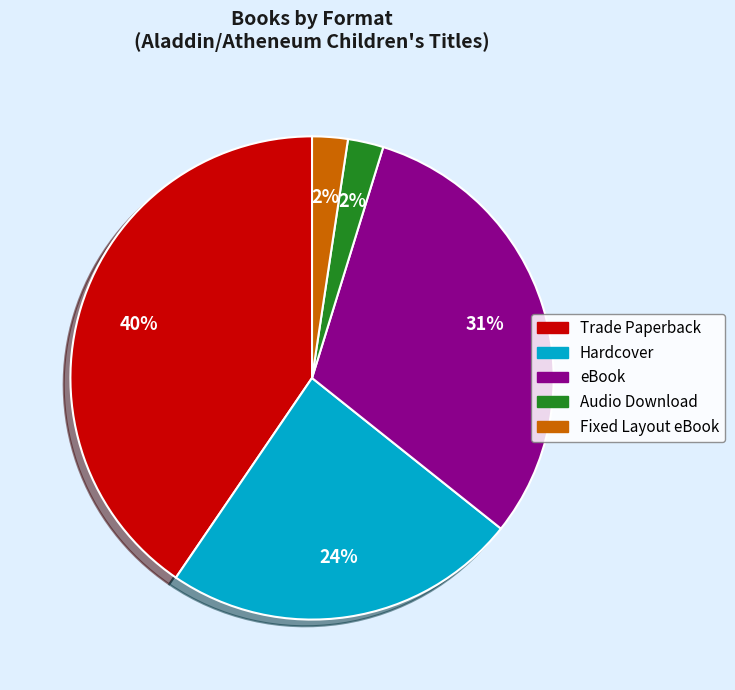

Approximately how many times larger is the value at eBook compared to Hardcover?

1.3